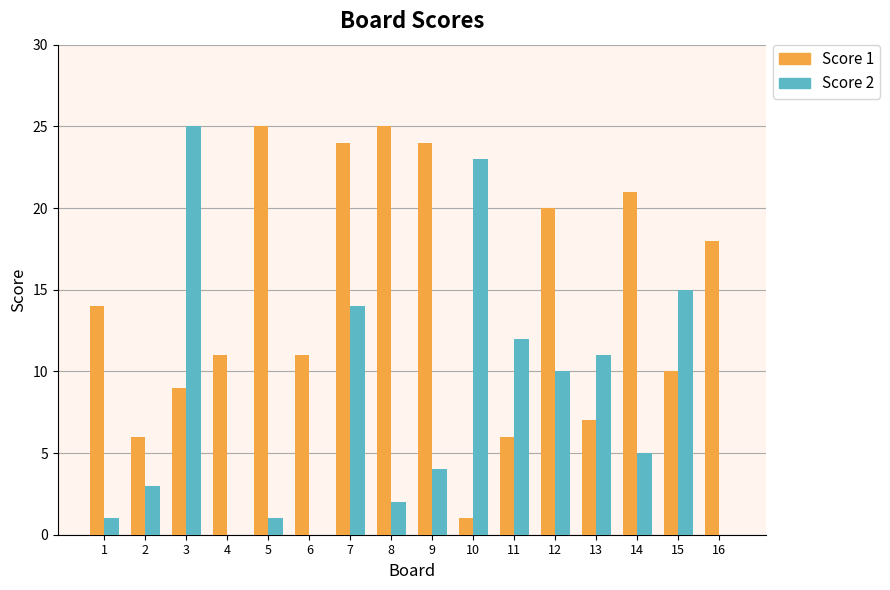

What is the approximate value of Score 2 at 14?

5